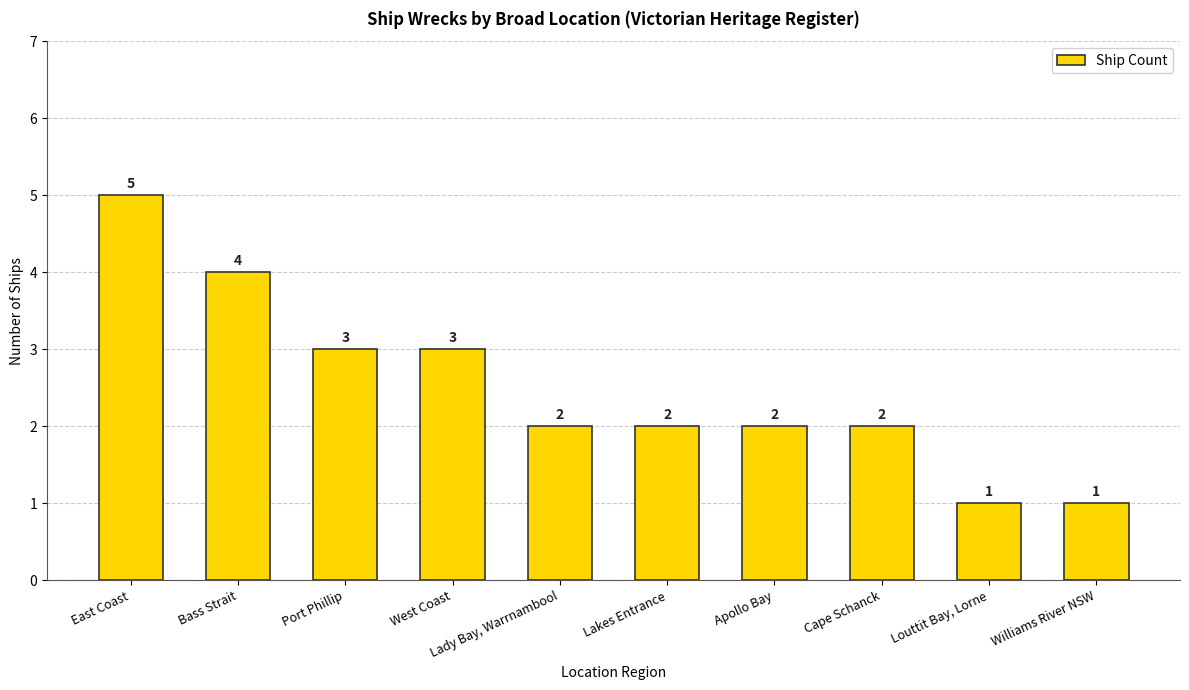

Count the values in the range 2 to 3.

6